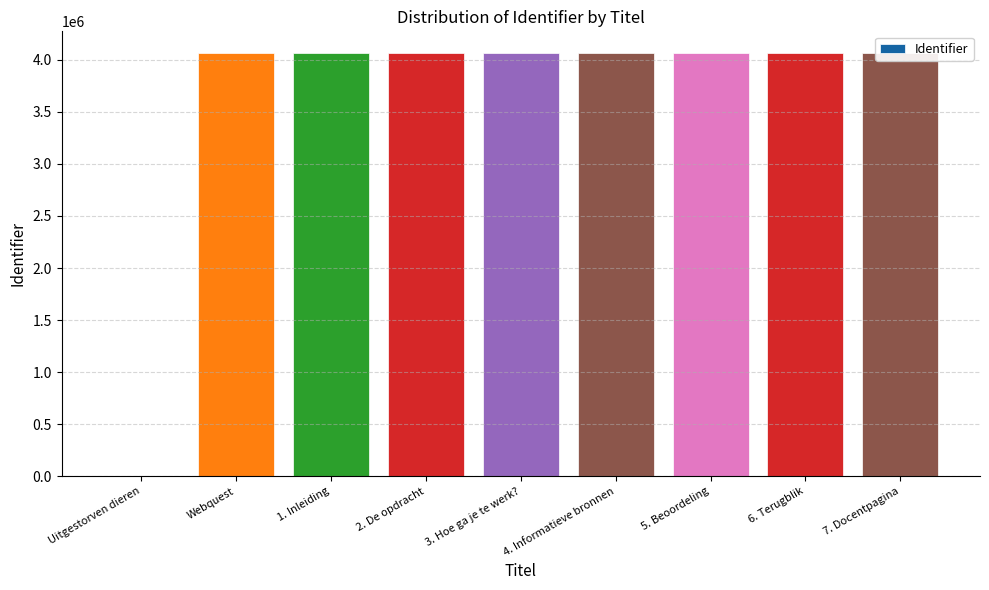

Where is the data nearest to the value 2035074?

Webquest